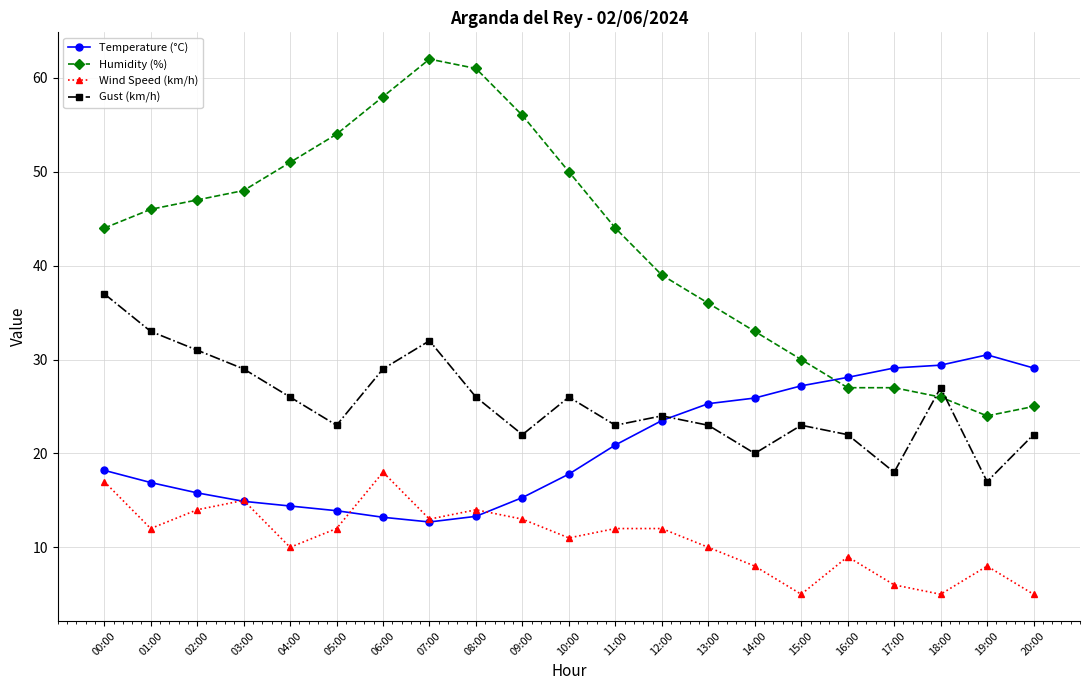

What is the highest value of the Wind Speed (km/h) series?

18.0